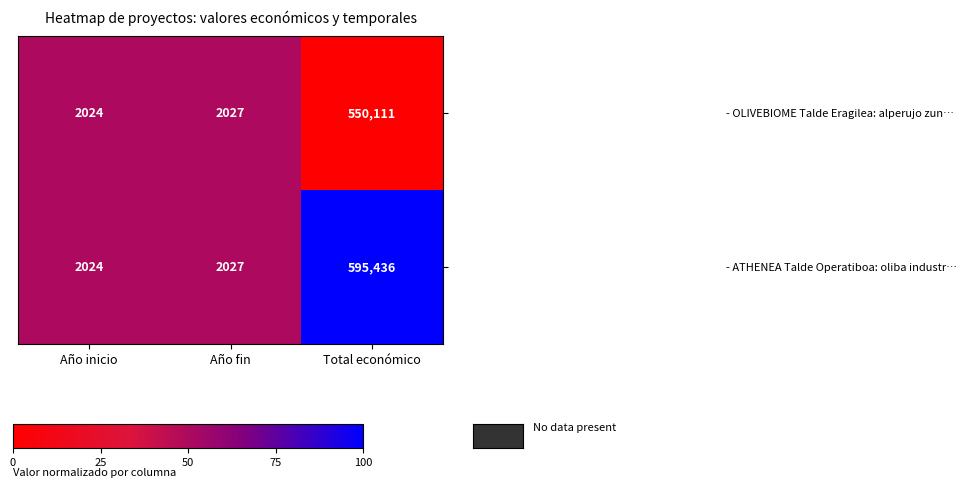

The - OLIVEBIOME Talde Eragilea: alperujo zun… series shows 2024 at Año inicio. True or false?

True